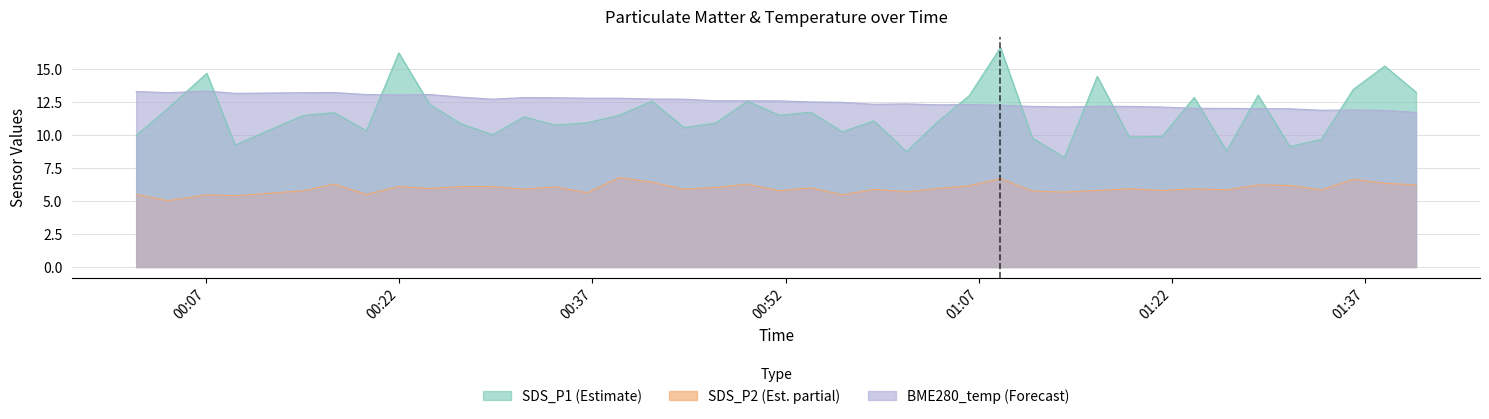

What is the sum of all SDS_P2 values?

238.1